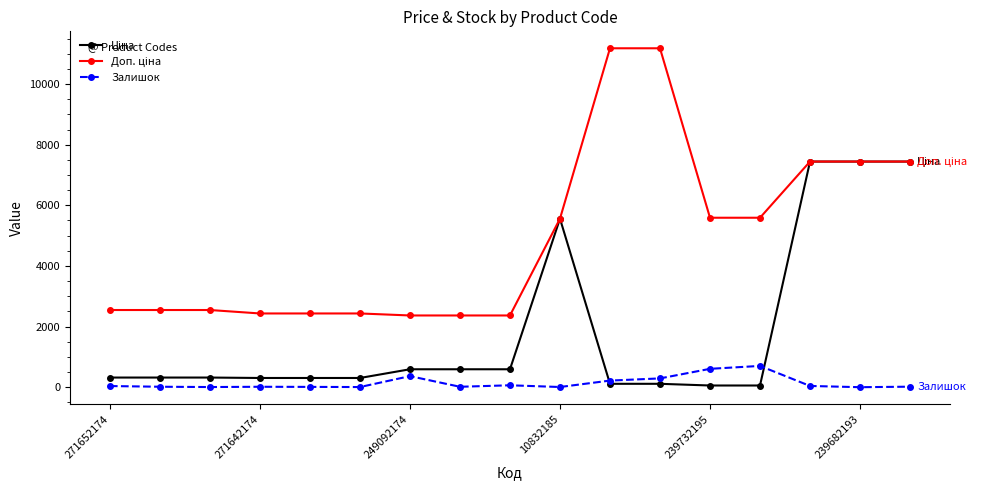

What is the maximum value shown in the chart?

11182.0